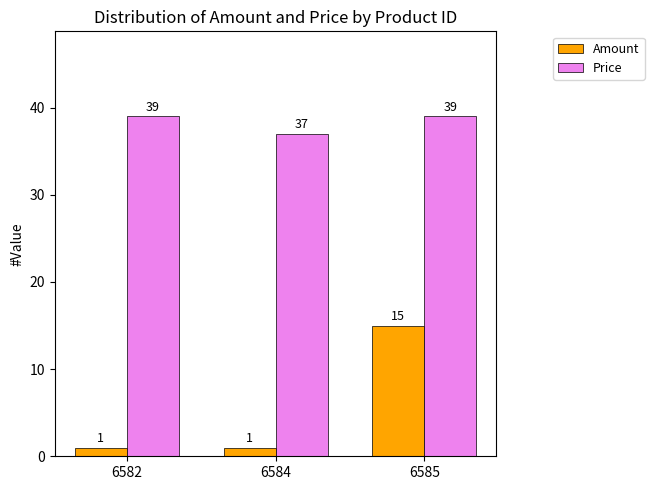

What are all the series names shown in the legend?

Amount, Price